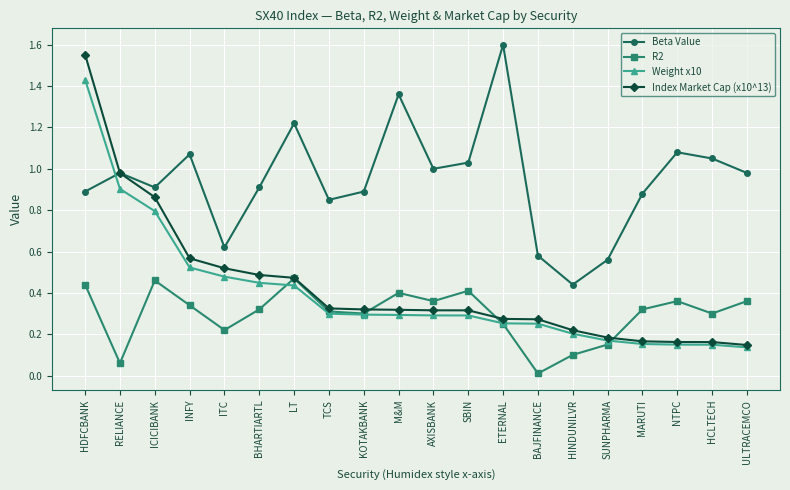

Count the number of categories in the chart.

20